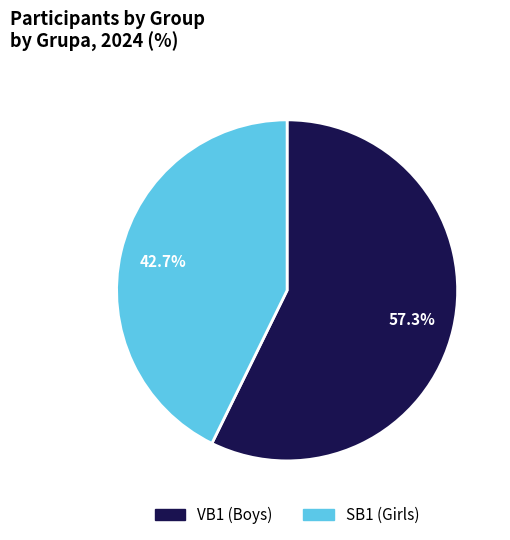

What percentage is the SB1 slice, to the nearest percent?

43%